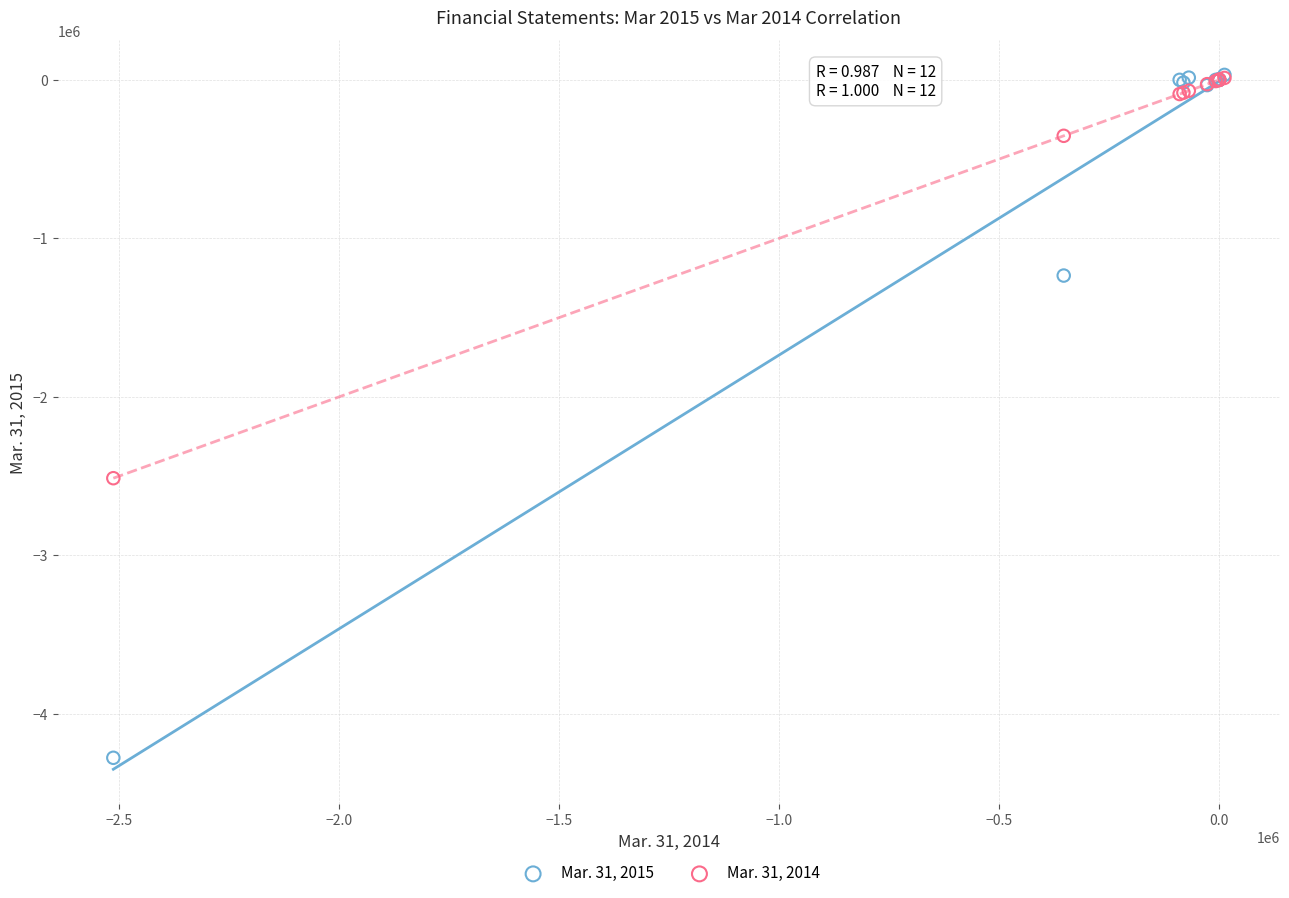

Across all series, what Y value is closest to -2122545?

-2512709.0